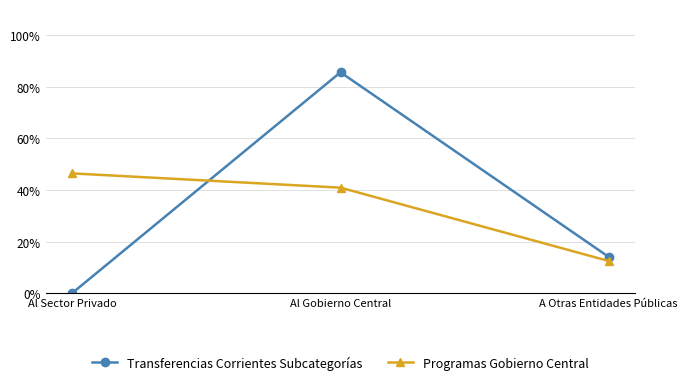

True or false: Transferencias Corrientes Subcategorías has a value of 147.1 at Al Gobierno Central.

False